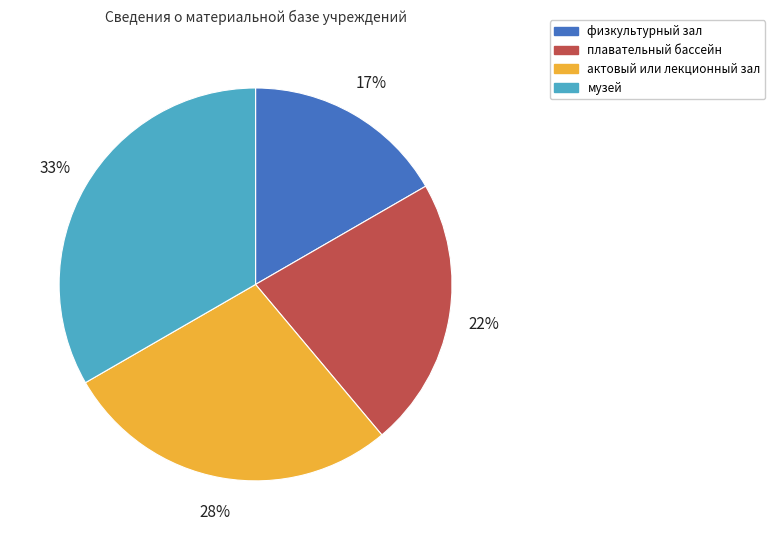

To the nearest percent, what is the average slice percentage?

25%